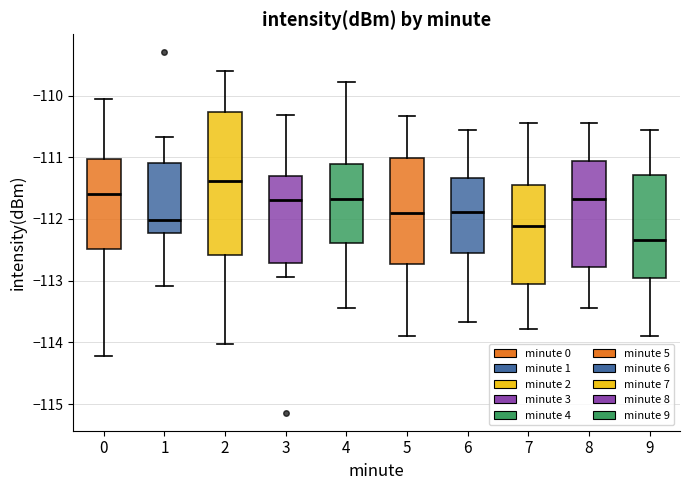

Reading left to right, transcribe this box plot: for each box, give where its median line is, the range the box spans, and where its two whiskers end, as read against the y-axis. The values are not printed on the chart, so give them approximately, as read against the axis.

0: median -111.6, box -112.5 to -111.0, whiskers -114.2 to -110.0
1: median -112.0, box -112.2 to -111.1, whiskers -113.1 to -110.7
2: median -111.4, box -112.6 to -110.3, whiskers -114.0 to -109.6
3: median -111.7, box -112.7 to -111.3, whiskers -112.9 to -110.3
4: median -111.7, box -112.4 to -111.1, whiskers -113.4 to -109.8
5: median -111.9, box -112.7 to -111.0, whiskers -113.9 to -110.3
6: median -111.9, box -112.6 to -111.3, whiskers -113.7 to -110.6
7: median -112.1, box -113.1 to -111.4, whiskers -113.8 to -110.4
8: median -111.7, box -112.8 to -111.1, whiskers -113.4 to -110.4
9: median -112.3, box -112.9 to -111.3, whiskers -113.9 to -110.6